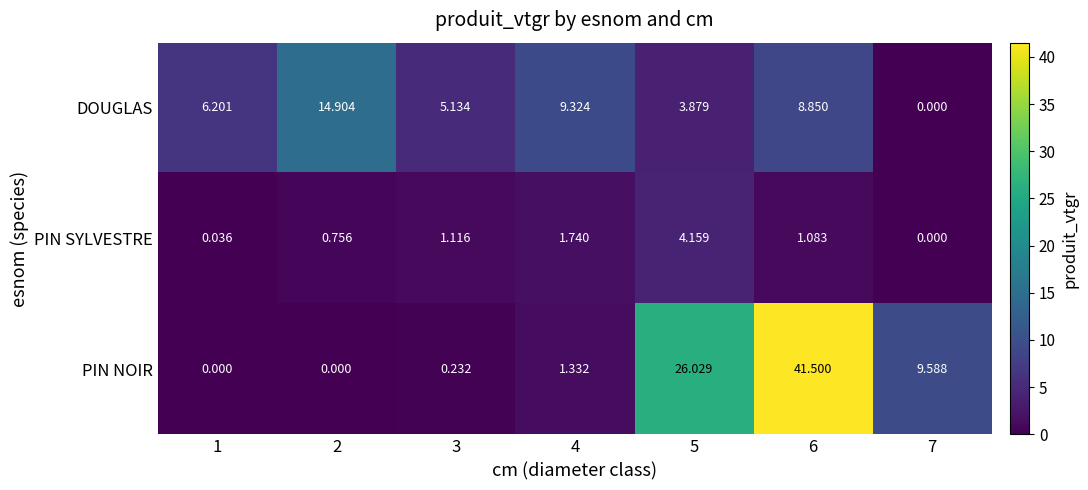

Which series has the widest spread of values?

PIN NOIR